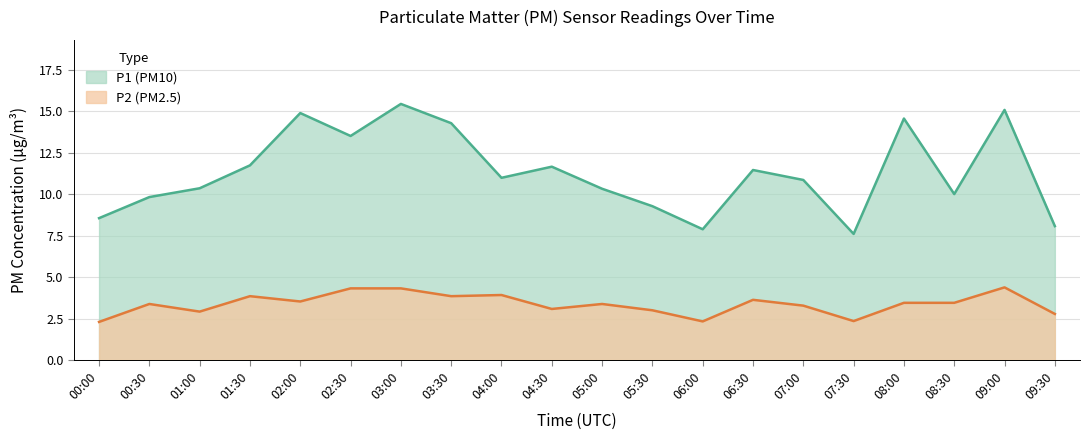

Reading left to right, list all the values displayed in this chart.

P1: 8.6	9.8	10.3	11.7	14.9	13.5	15.4	14.3	11.0	11.7	10.3	9.3	7.9	11.4	10.8	7.6	14.6	10.0	15.1	8.1
P2: 2.3	3.4	2.9	3.9	3.5	4.3	4.3	3.9	3.9	3.1	3.4	3.0	2.3	3.6	3.3	2.4	3.5	3.5	4.4	2.8